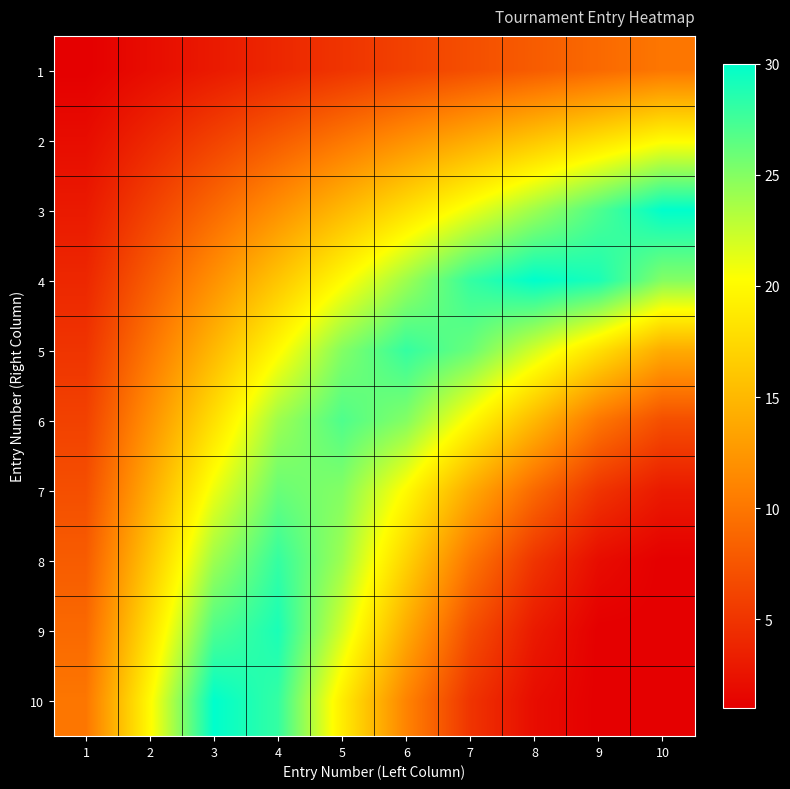

At which category is the sum across all series the highest?

4